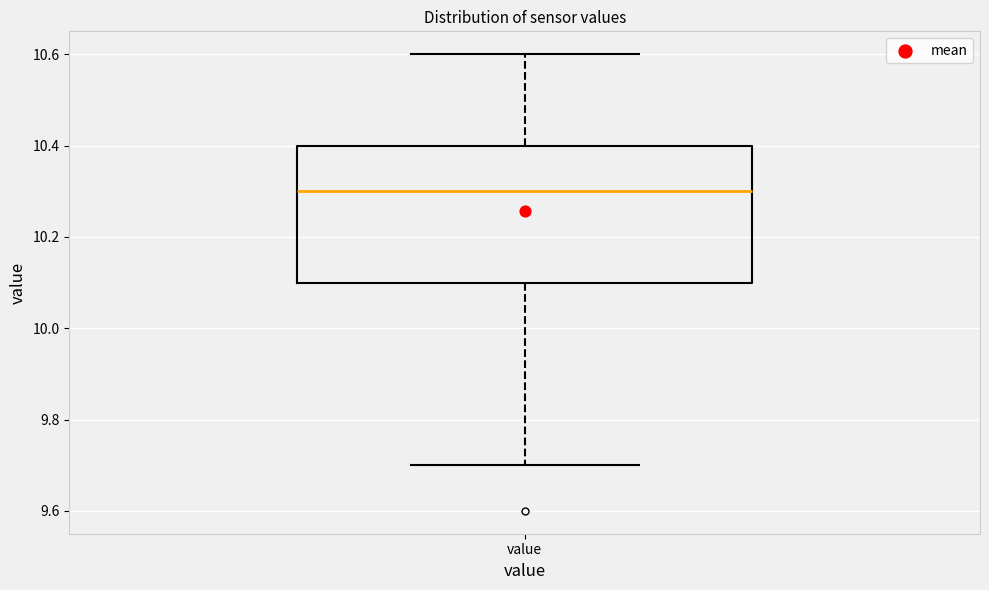

Where does the upper whisker of the box for value end on the y-axis? The values are not printed on the chart, so give them approximately, as read against the axis.

10.6